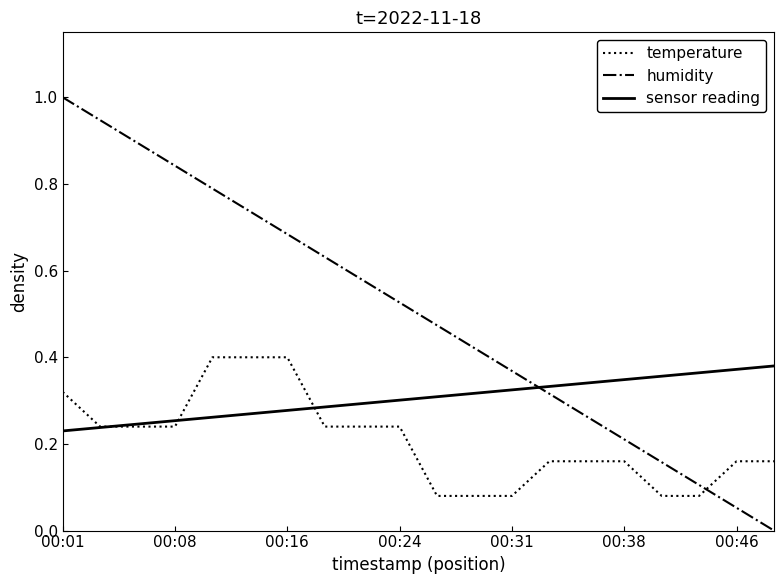

Which series has the widest spread of values?

humidity